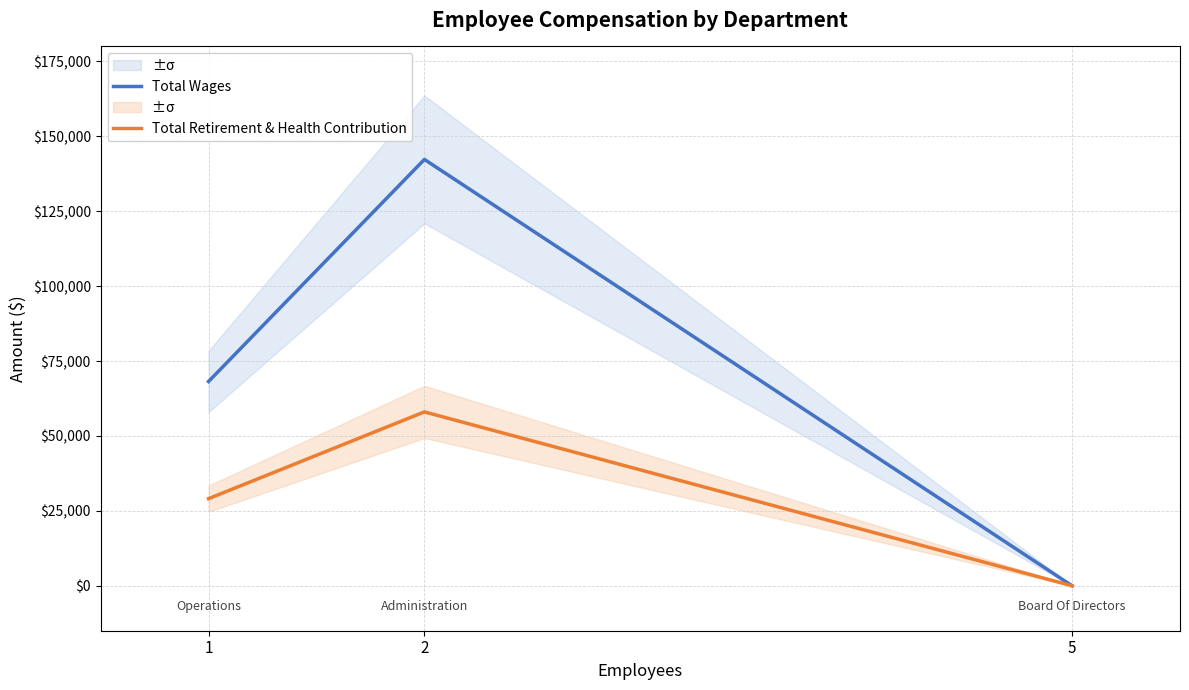

Read the Total Wages value at 2, to the nearest 50.

142300